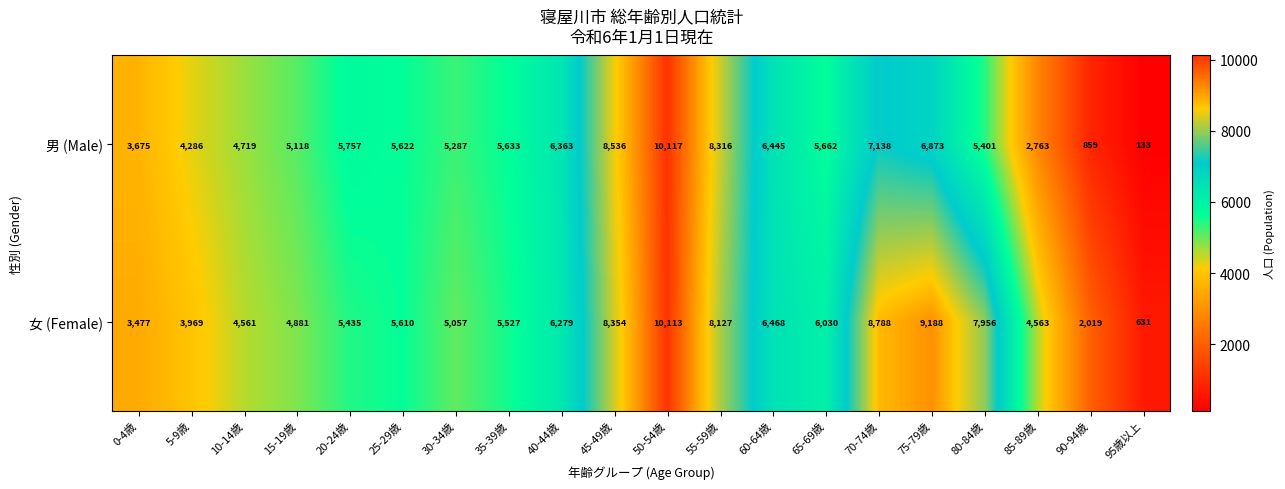

Which series changed the most between 0-4歳 and 95歳以上?

男 (Male)